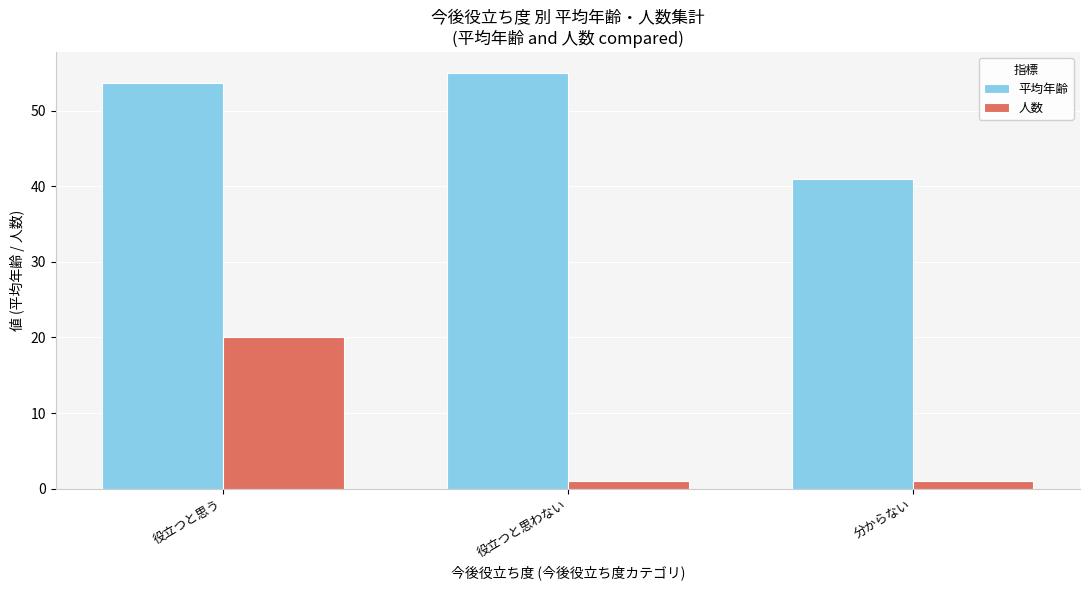

Where does the 平均年齢 series first go above 53?

役立つと思う